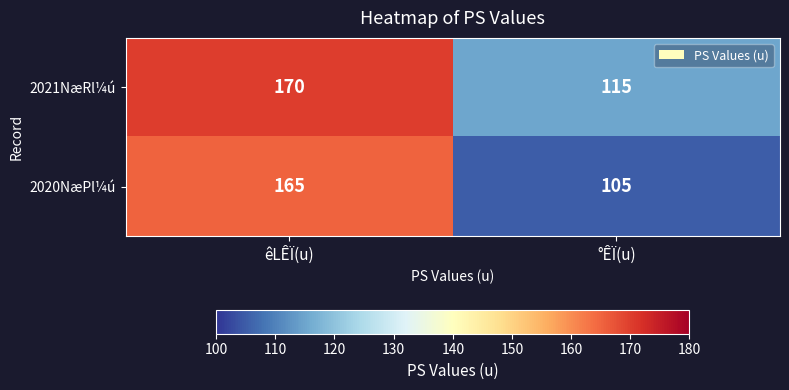

How many categories are shown in the chart?

2